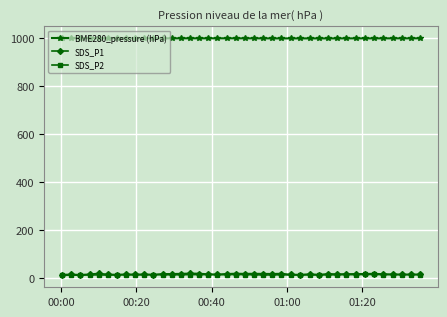

What is the greatest value displayed?

1000.1